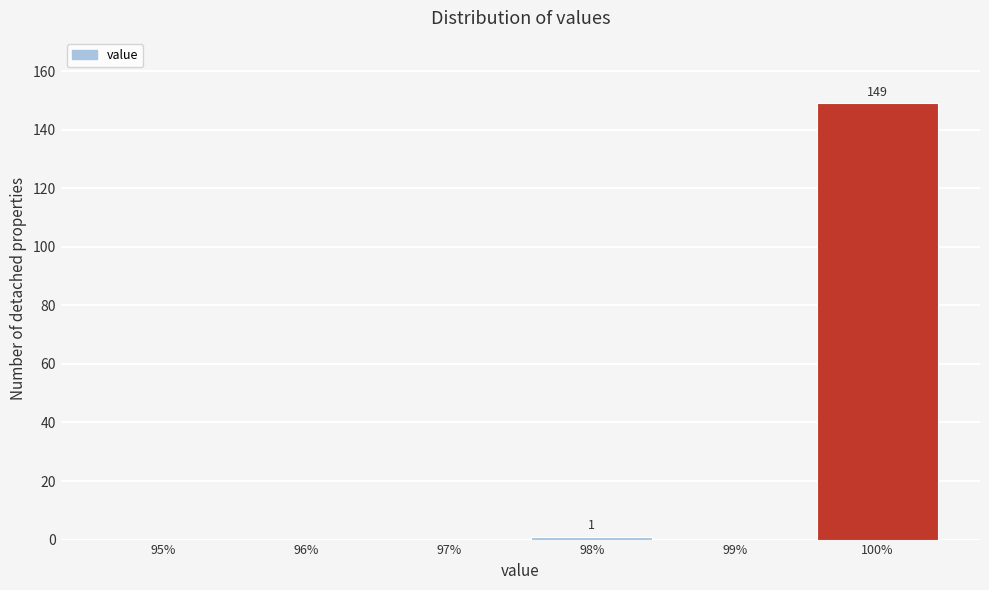

Over which range of the x-axis is the bar tallest?

99.5 to 100.5